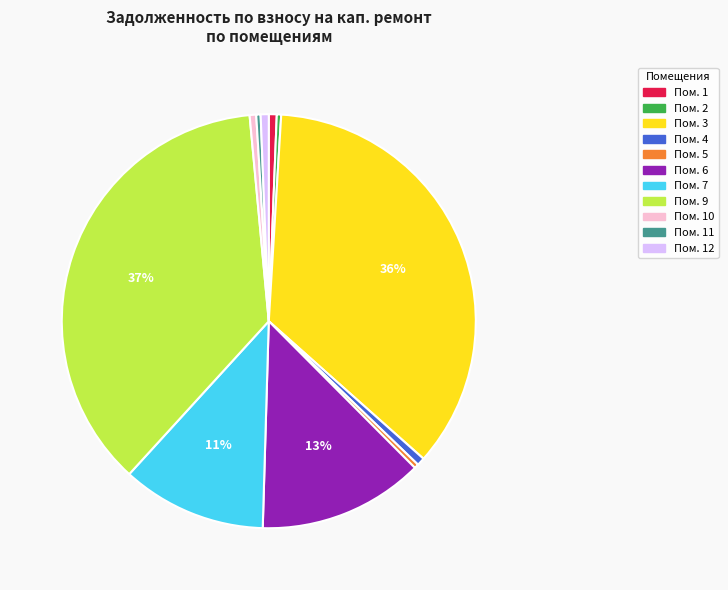

Is it true that Пом. 1 is 1% of the pie?

True